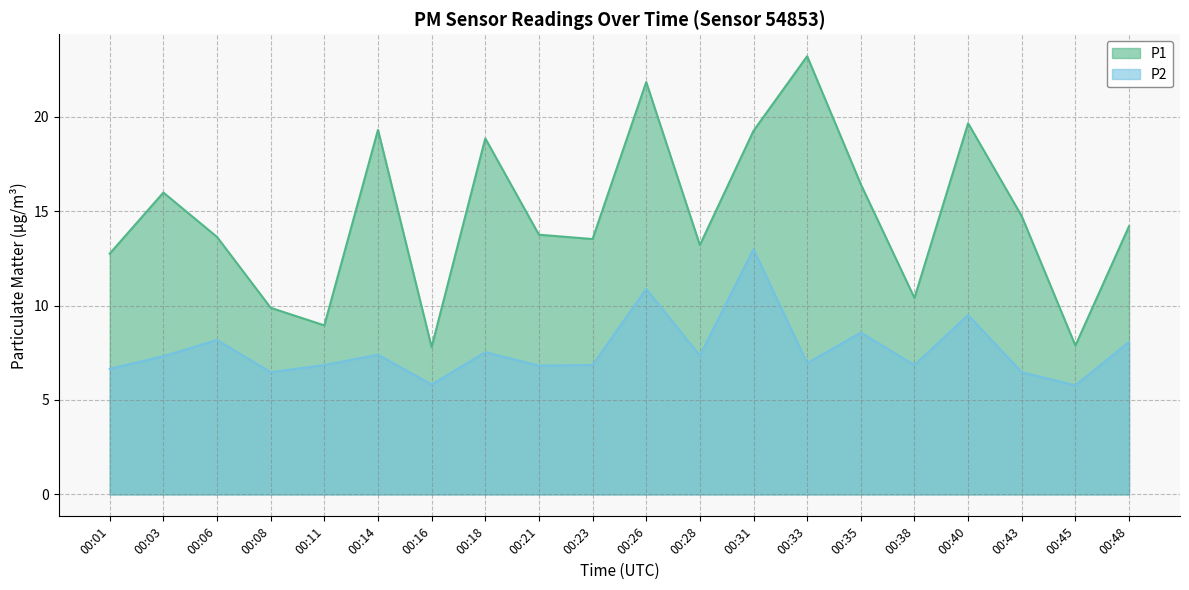

True or false: P1 and P2 cross at least once.

False